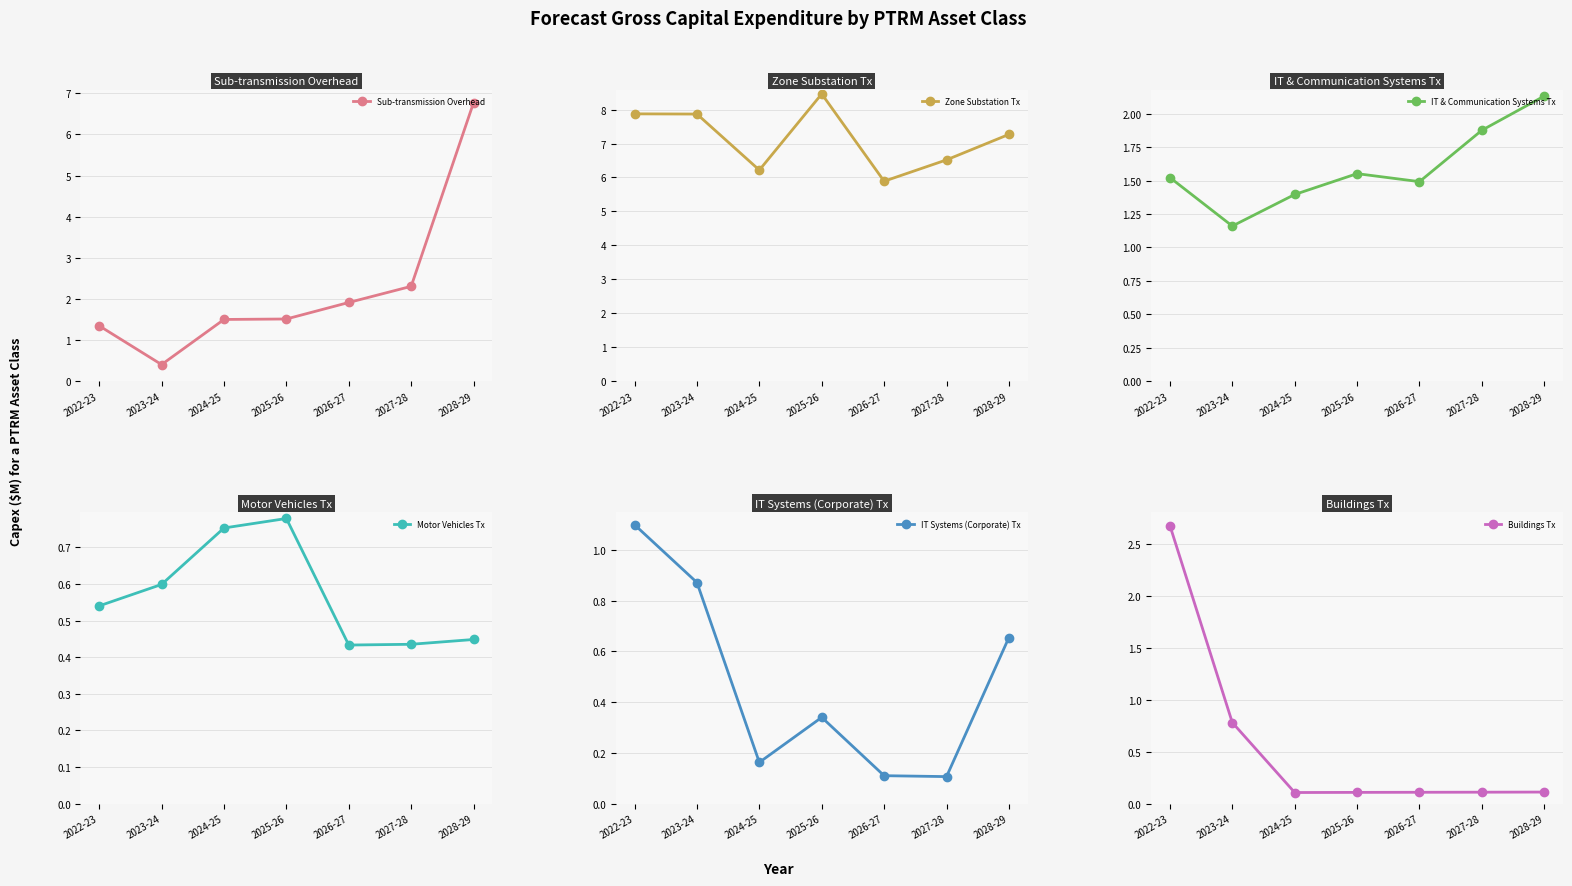

Which series has the largest range (max minus min)?

Sub-transmission Overhead